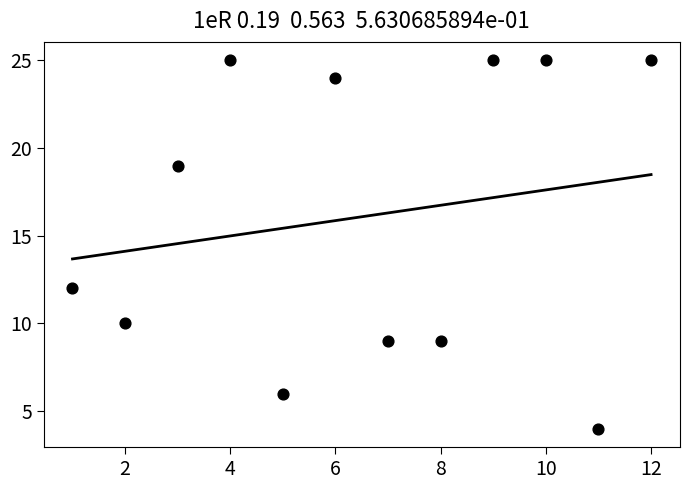

What is the average X value?

6